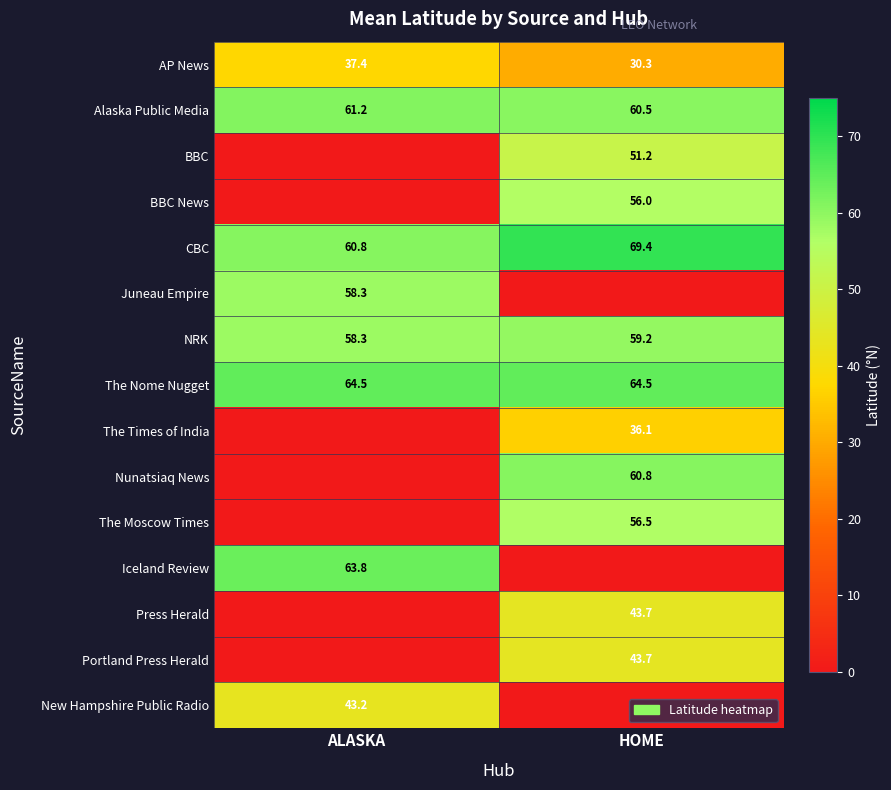

What is the approximate value of The Nome Nugget at ALASKA?

64.5